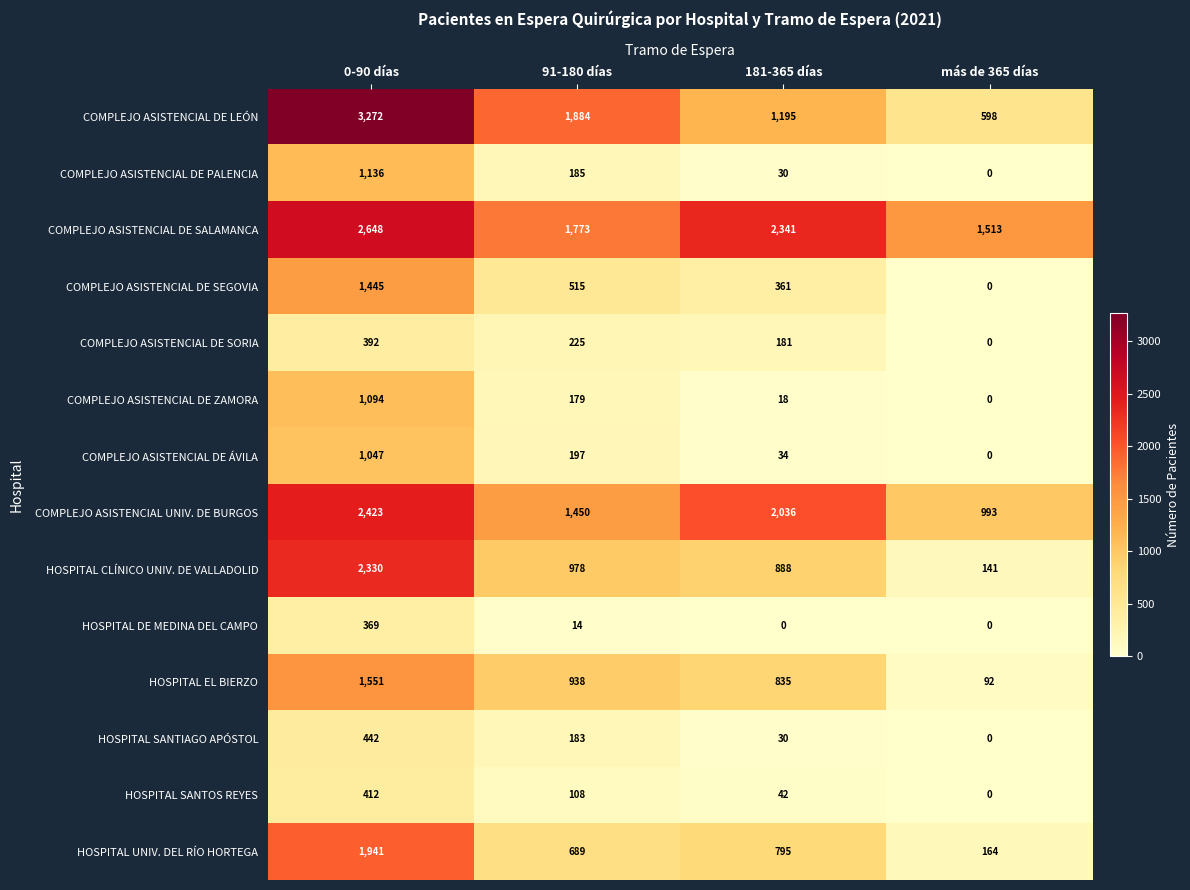

What value does the COMPLEJO ASISTENCIAL DE PALENCIA series have at 91-180 días?

185